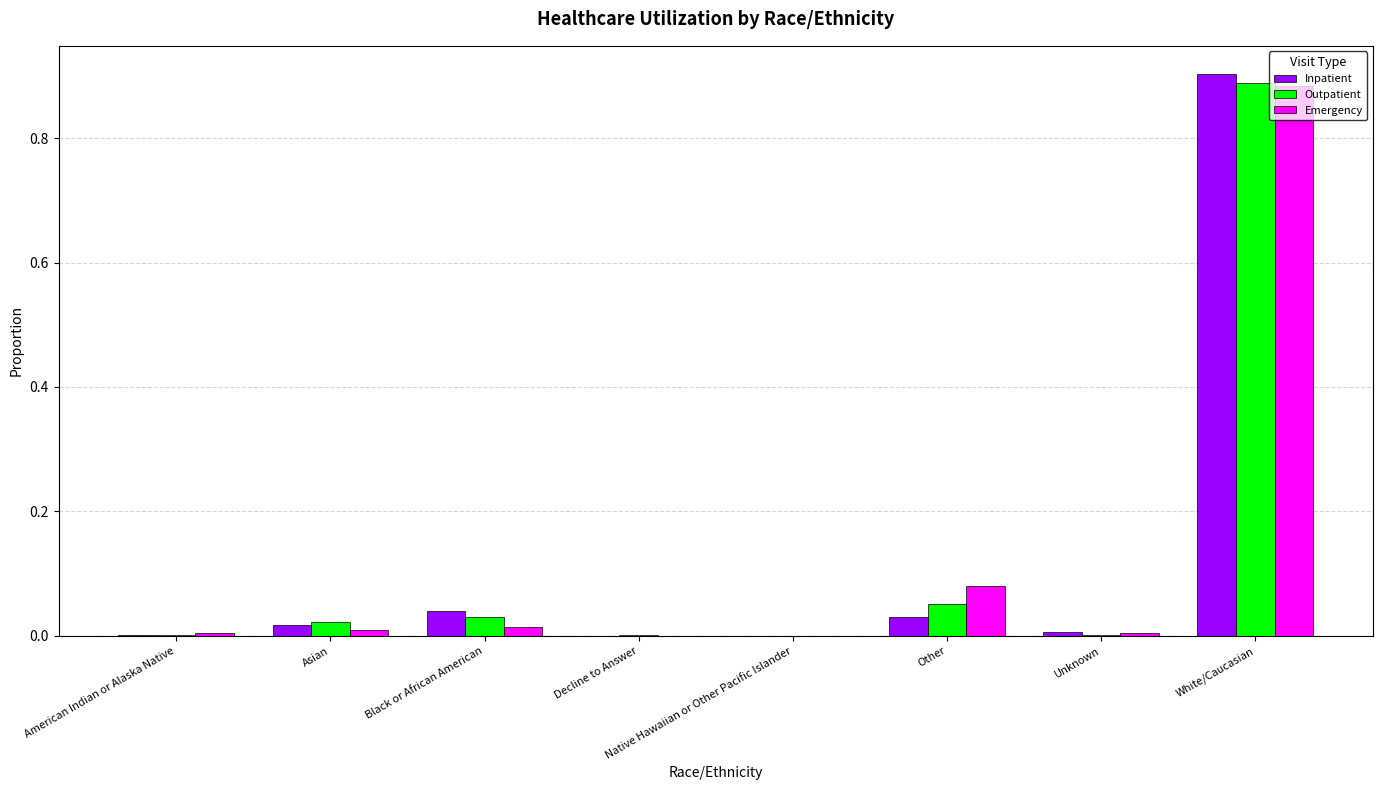

True or false: Inpatient has a value of 0.0 at Other.

True